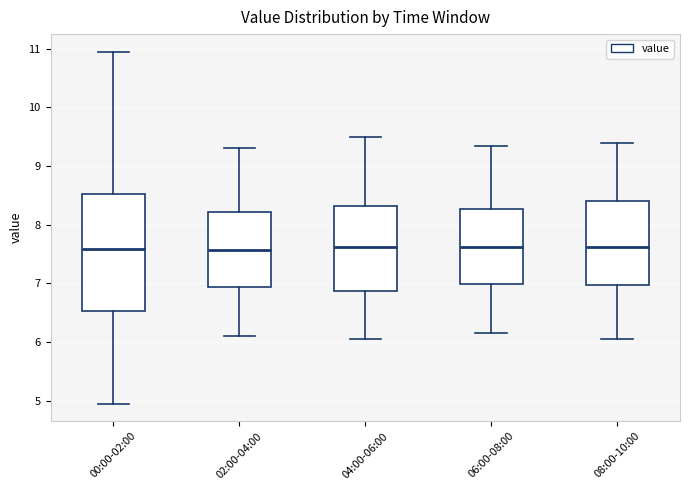

Reading left to right, transcribe this box plot: for each box, give where its median line is, the range the box spans, and where its two whiskers end, as read against the y-axis. The values are not printed on the chart, so give them approximately, as read against the axis.

00:00-02:00: median 7.6, box 6.5 to 8.5, whiskers 5.0 to 11.0
02:00-04:00: median 7.6, box 6.9 to 8.2, whiskers 6.1 to 9.3
04:00-06:00: median 7.6, box 6.9 to 8.3, whiskers 6.1 to 9.5
06:00-08:00: median 7.6, box 7.0 to 8.3, whiskers 6.2 to 9.4
08:00-10:00: median 7.6, box 7.0 to 8.4, whiskers 6.1 to 9.4